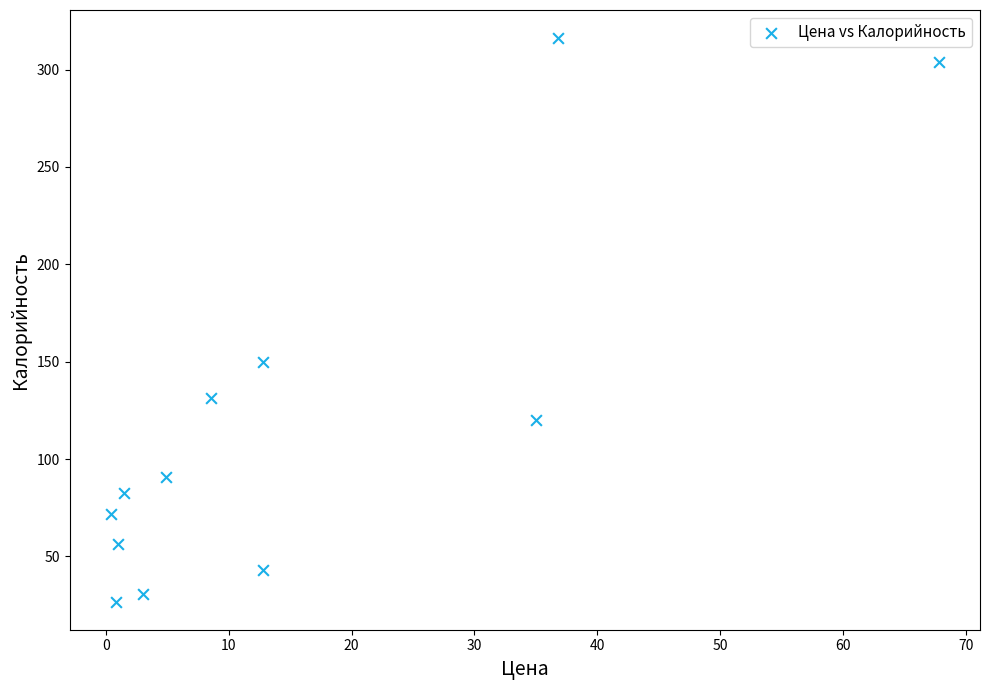

What is the range of X values (max minus min)?

67.4